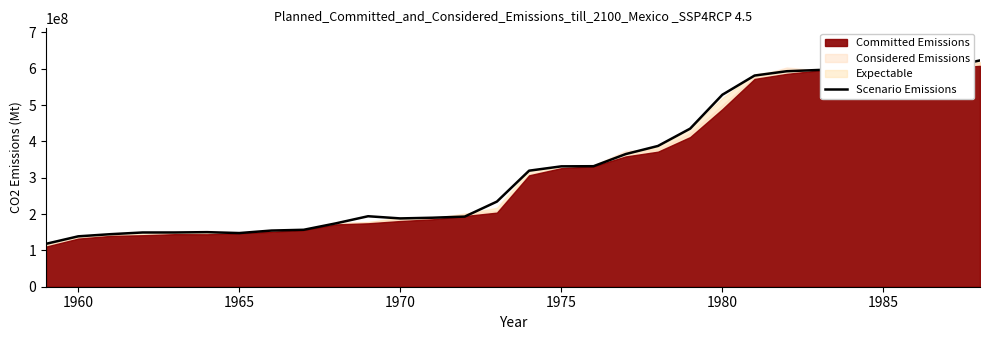

What is the highest value of the Scenario Emissions series?

622800000.0